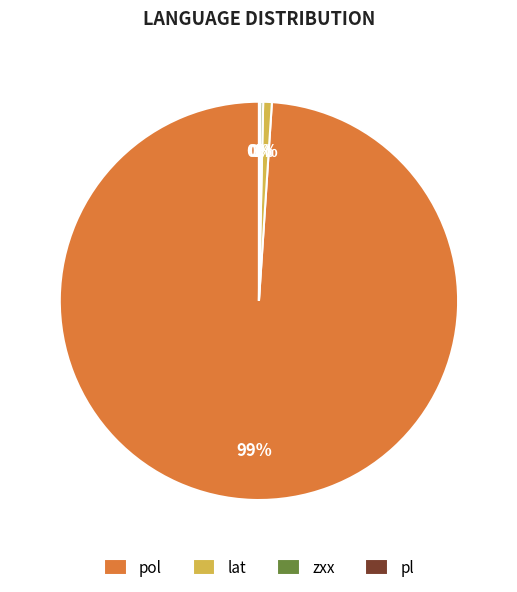

To the nearest percent, what portion does lat represent?

1%